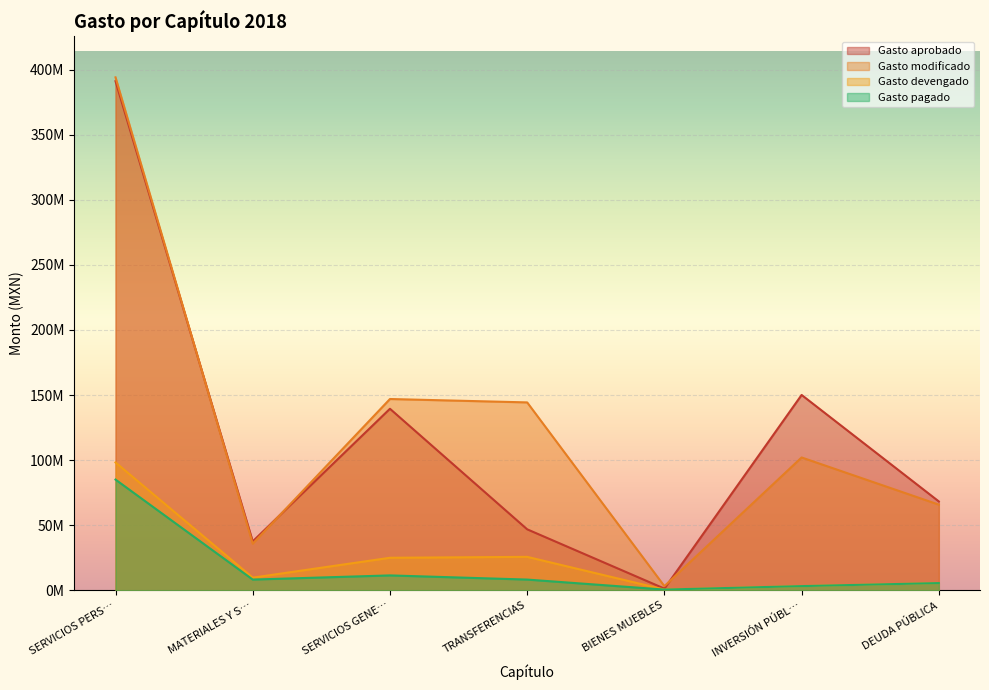

Reading right to left, what are all the values shown in this chart?

Gasto aprobado: 68232812.4	150048469.0	1281960.9	46831285.3	139428888.7	37565004.3	391085980.6
Gasto modificado: 65779578.8	102018897.8	3181313.4	144319324.6	146928626.7	35787598.4	394021246.2
Gasto devengado: 5527651.9	3199966.9	532578.4	25671370.6	24970064.3	9691309.5	98187870.7
Gasto pagado: 5527651.9	3199966.9	532578.4	8224288.2	11420968.5	8226491.9	85035255.4